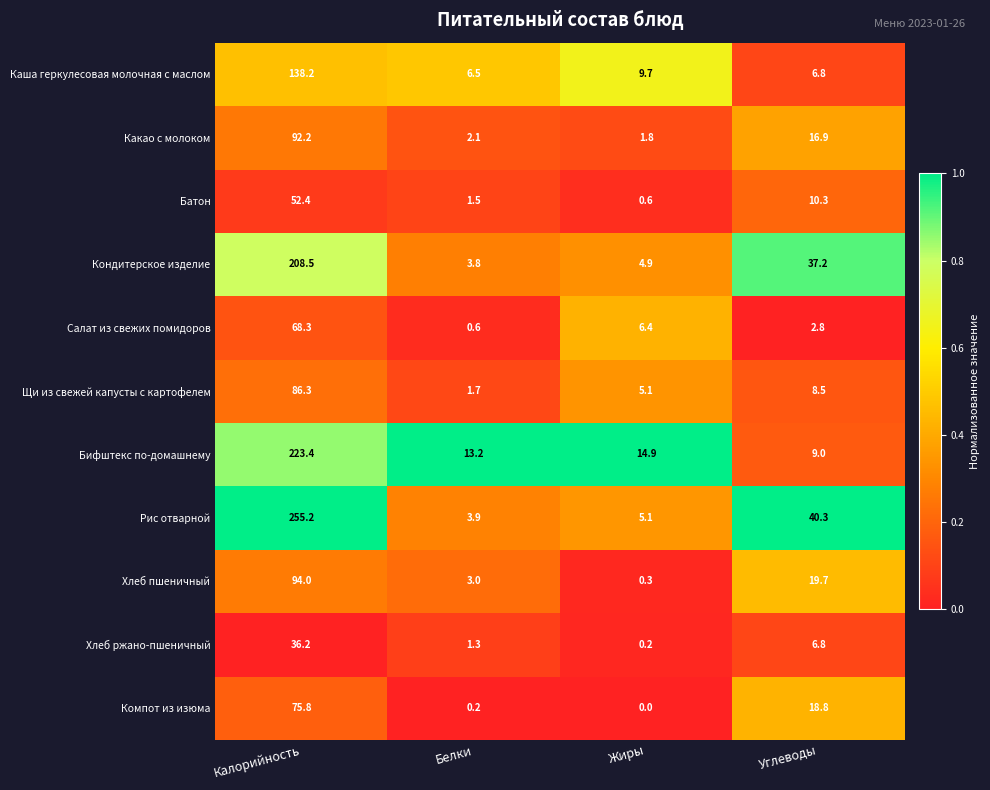

How many distinct data groups are displayed?

11